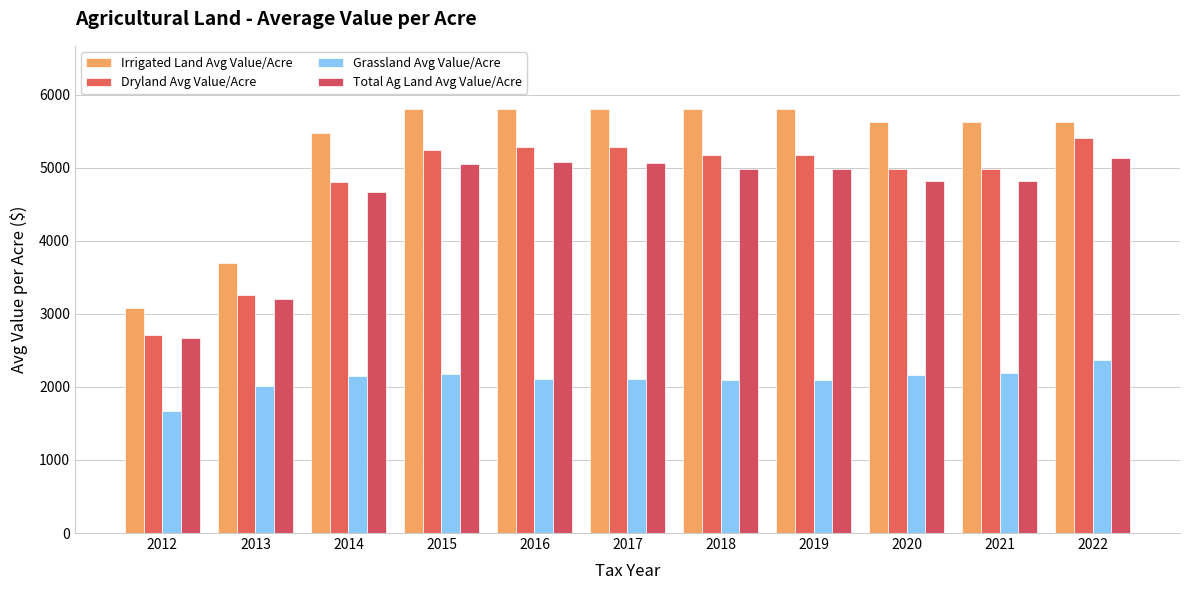

What is the value of the Grassland Avg Value/Acre bar at the 11th from the left?

2366.3